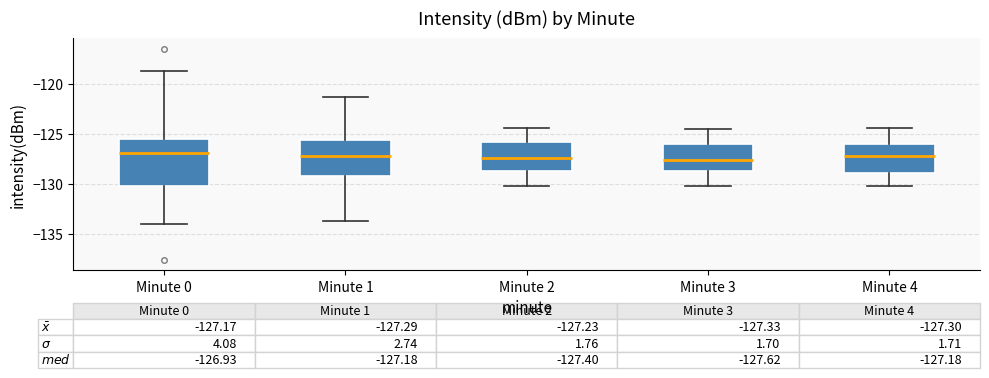

Comparing the boxes themselves (not the whiskers), which one is the tallest?

Minute 0